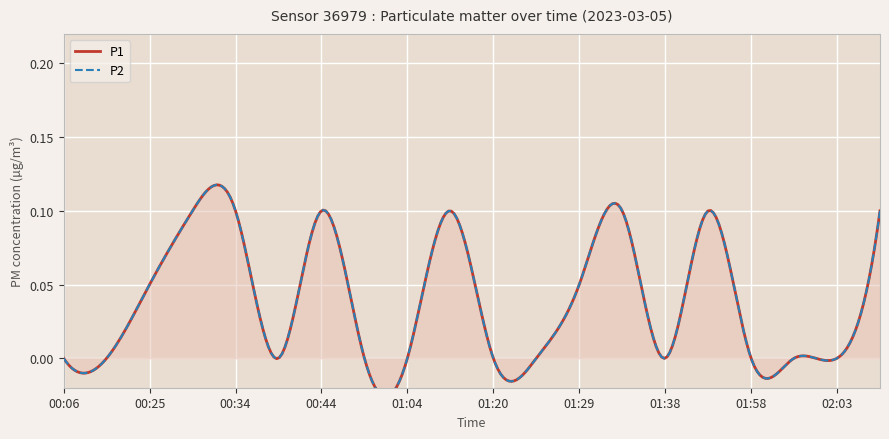

What is the label of the 10th point from the left?

01:16